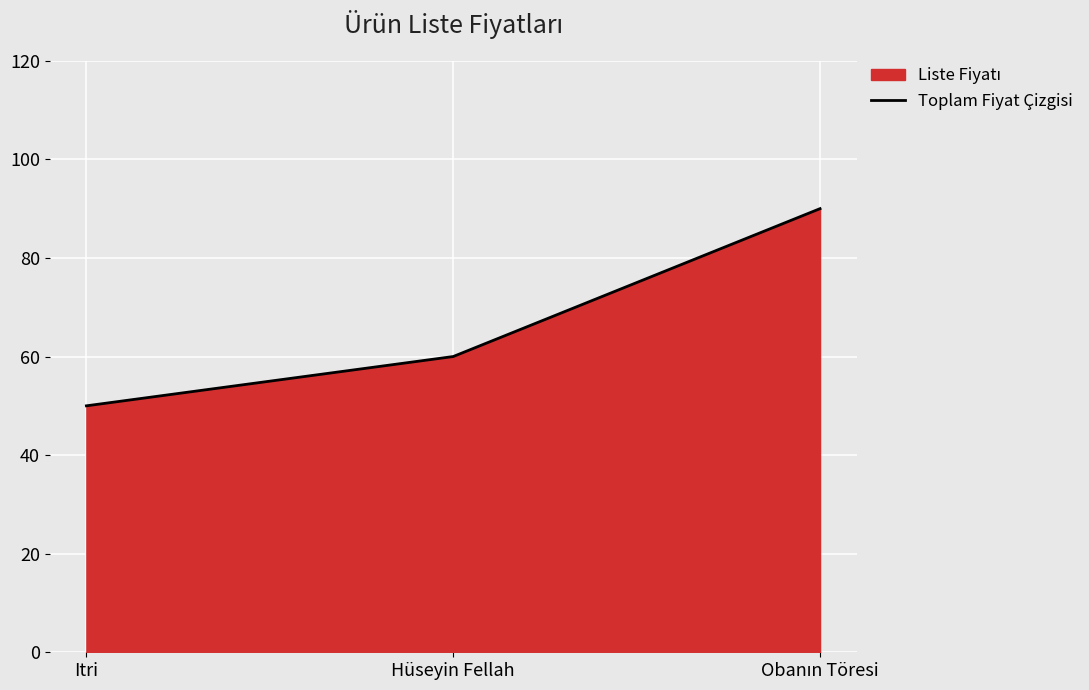

True or false: the data shows 90 at Obanın Töresi.

True